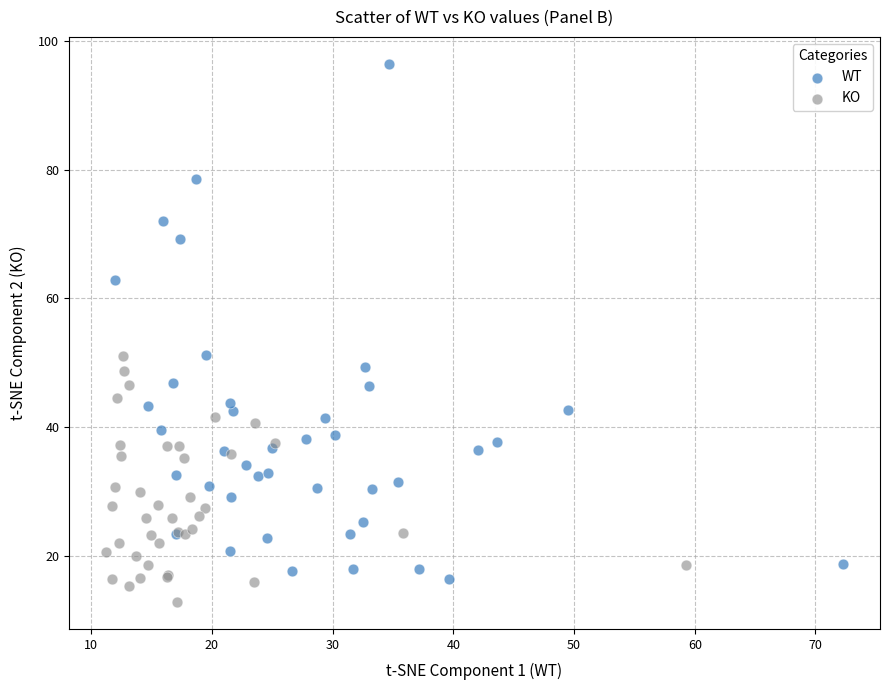

Which series contains the lowest Y value?

KO